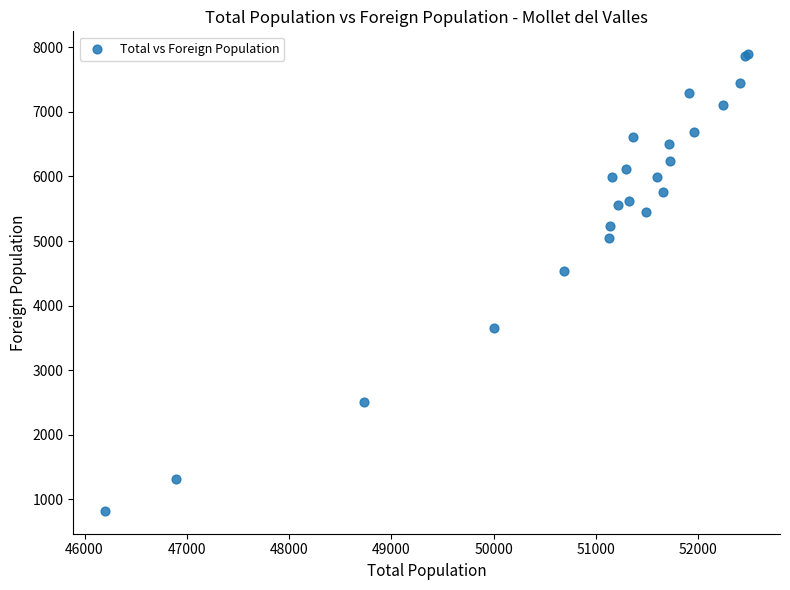

What Y value in the scatter plot is closest to 4357?

4532